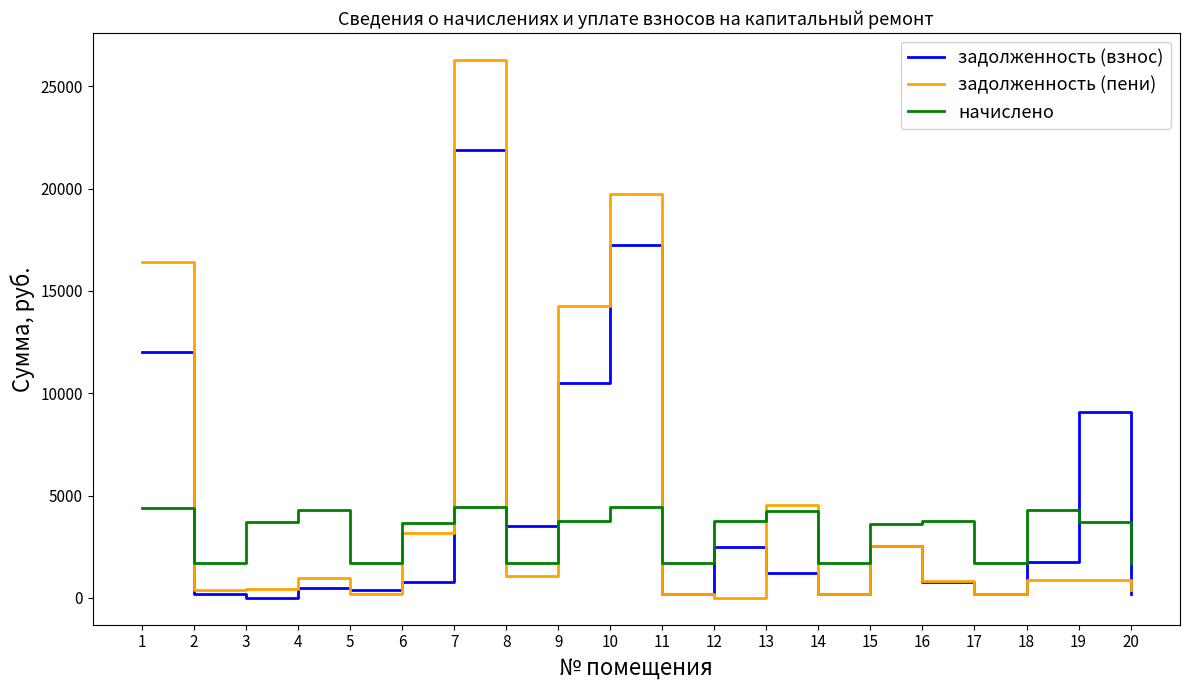

Rank the series at 4 from highest to lowest value.

начислено, задолженность (пени), задолженность (взнос)